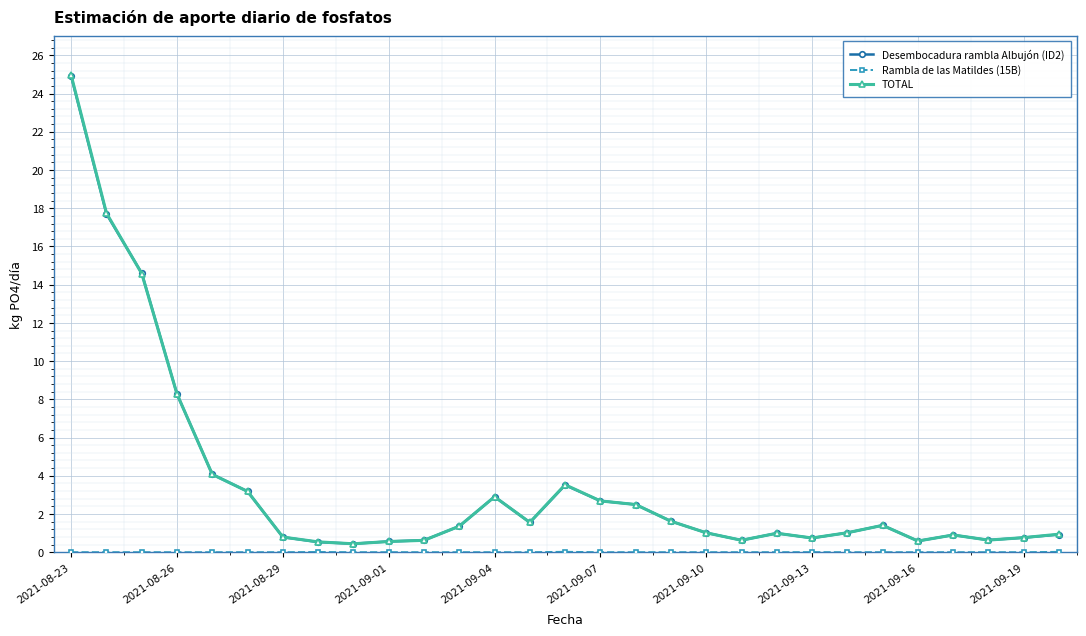

What is the value of the Desembocadura rambla Albujón (ID2) point at the 11th from the left?

0.6